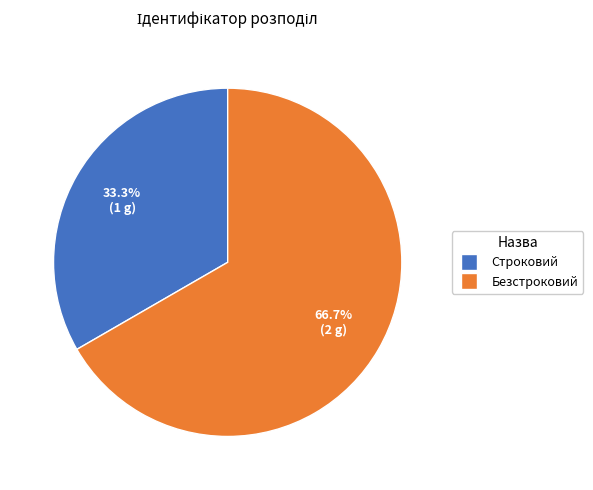

Between Строковий and Безстроковий, which is larger?

Безстроковий